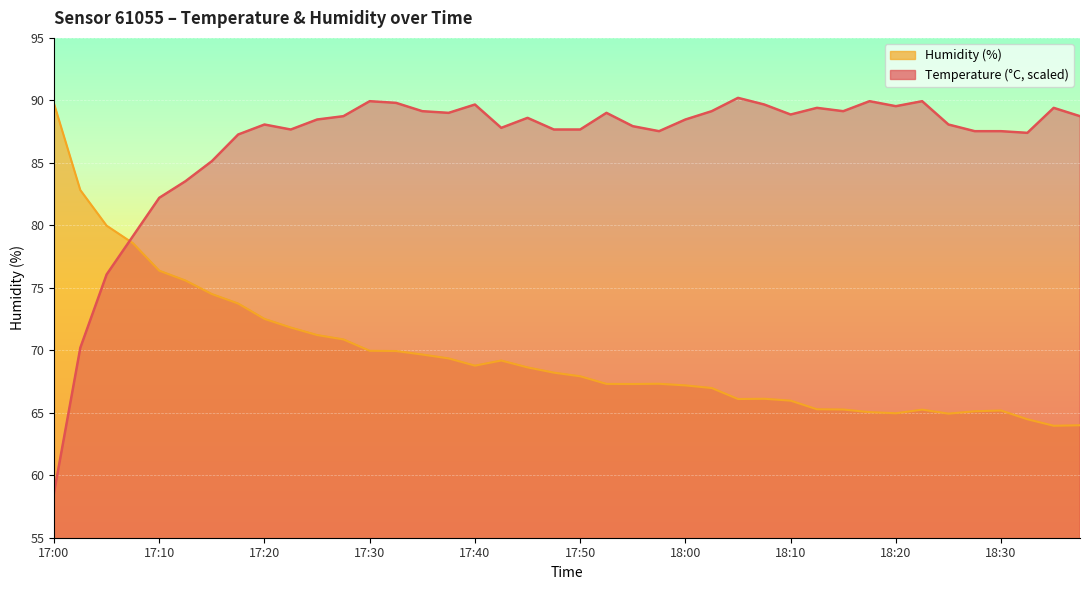

Where is the first local minimum for temperature?

17:22